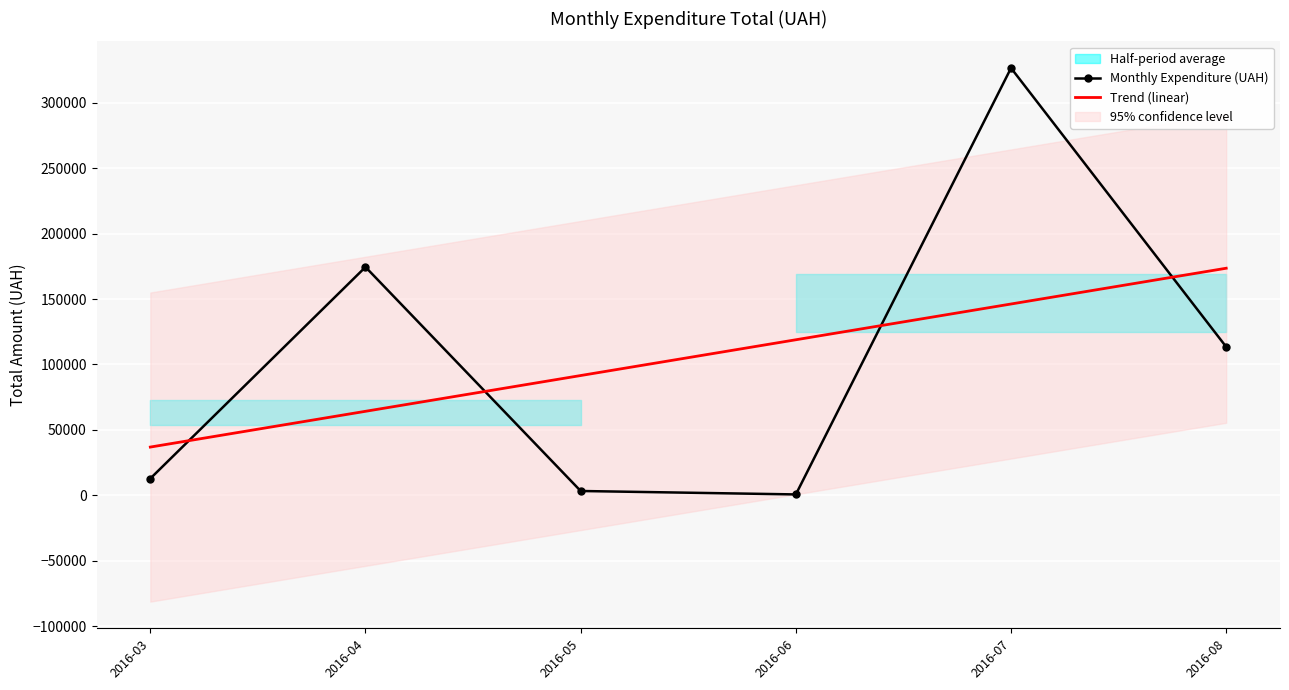

What is the difference between the maximum and minimum values in the Monthly Expenditure (UAH) series?

325972.3